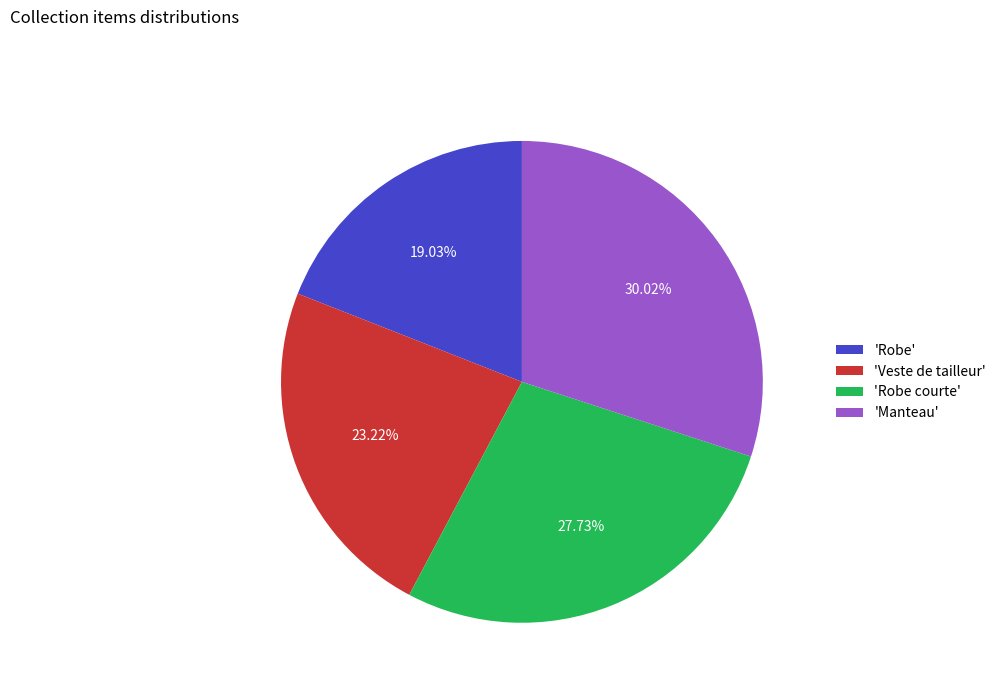

Combined, do 'Manteau' and 'Robe' account for over 50%?

No